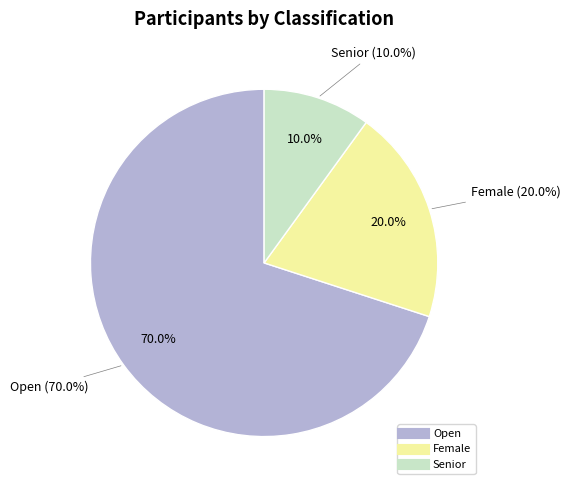

Rank the categories by value from highest to lowest.

Open, Female, Senior